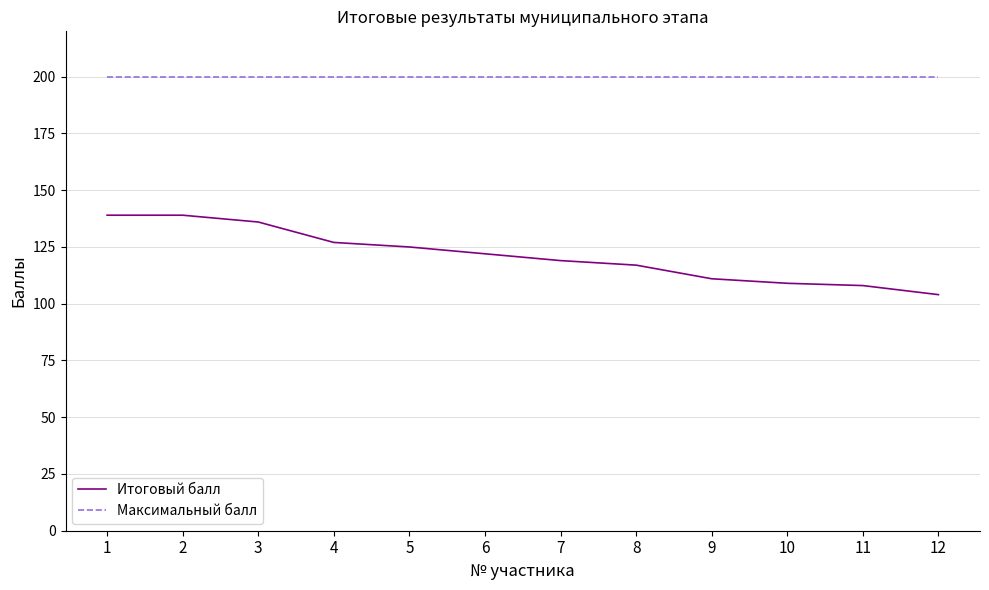

The Итоговый балл series shows 71 at 11. True or false?

False